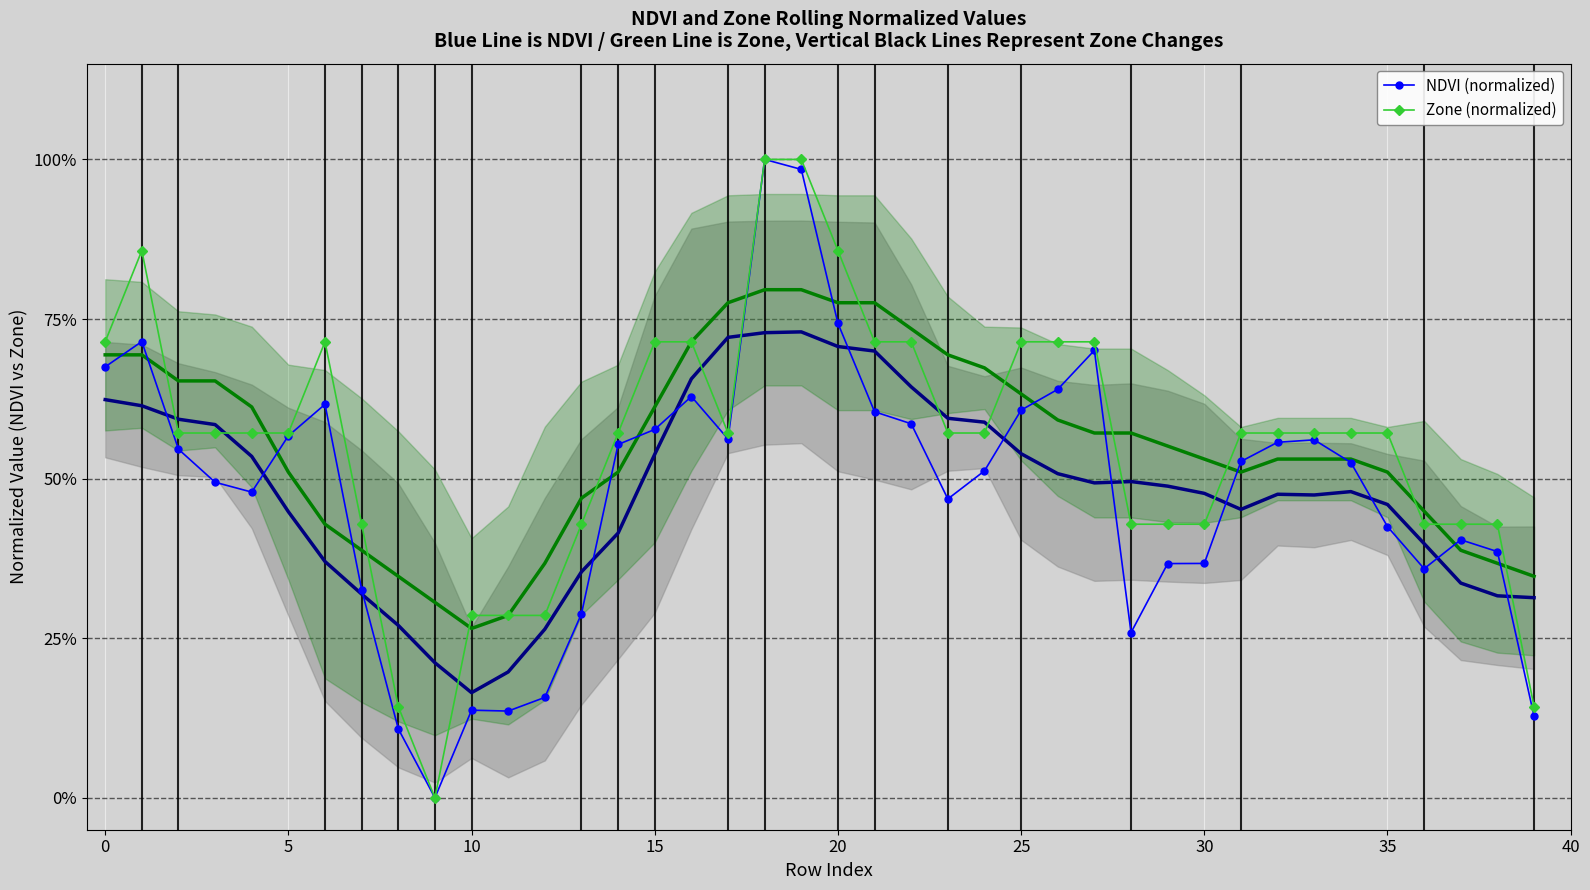

Rank the series by their average value, from lowest to highest.

NDVI (normalized), Zone (normalized)